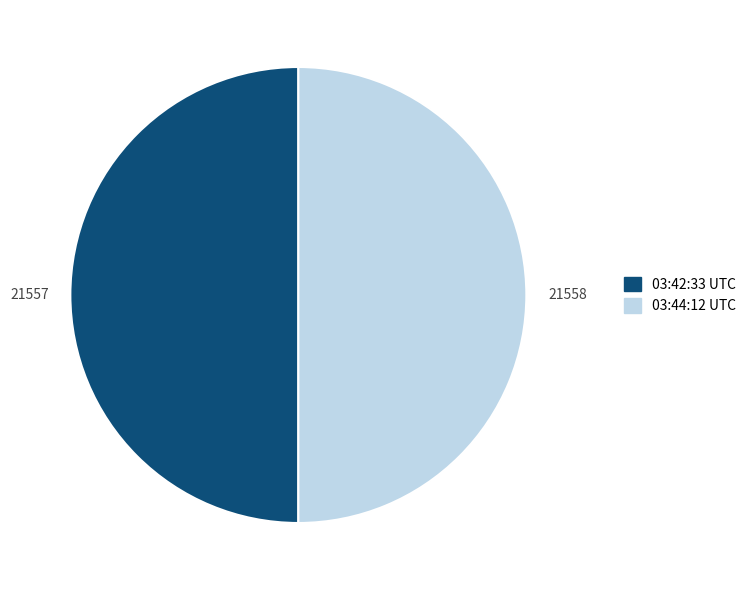

How many segments does this pie chart have?

2